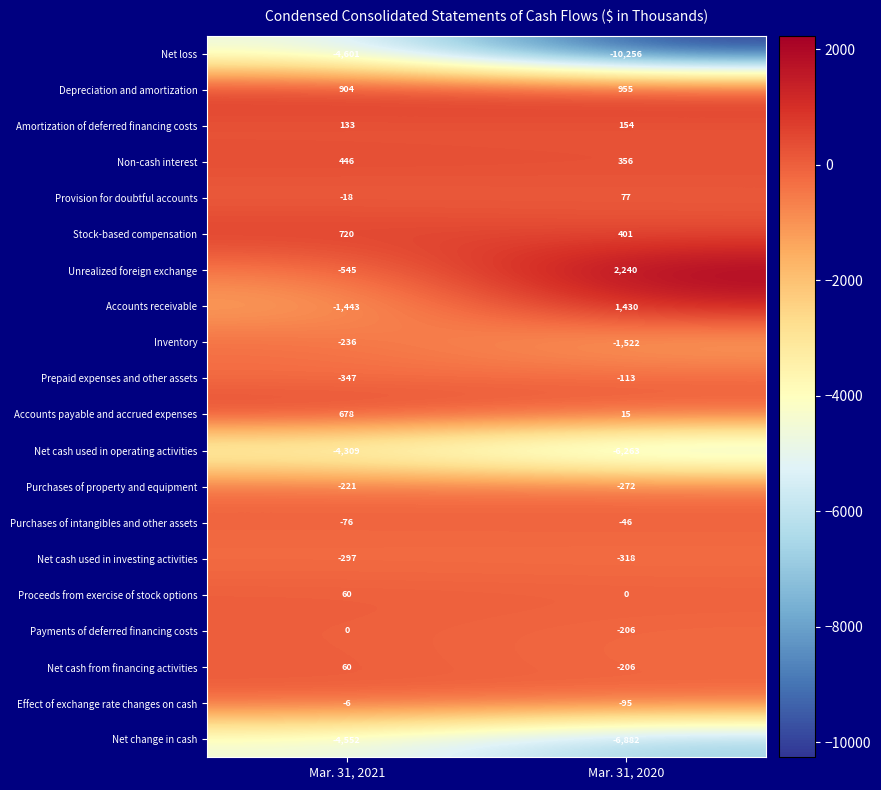

What is the sum of the Accounts receivable values at Mar. 31, 2021 and Mar. 31, 2020?

-13